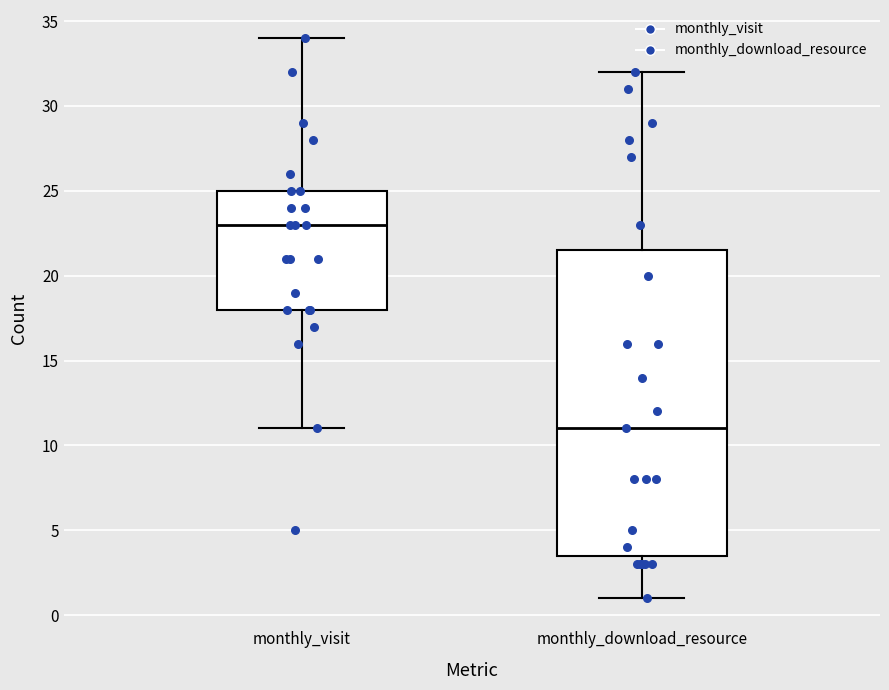

Where does the upper whisker of the box for monthly_download_resource end on the y-axis? The values are not printed on the chart, so give them approximately, as read against the axis.

32.0